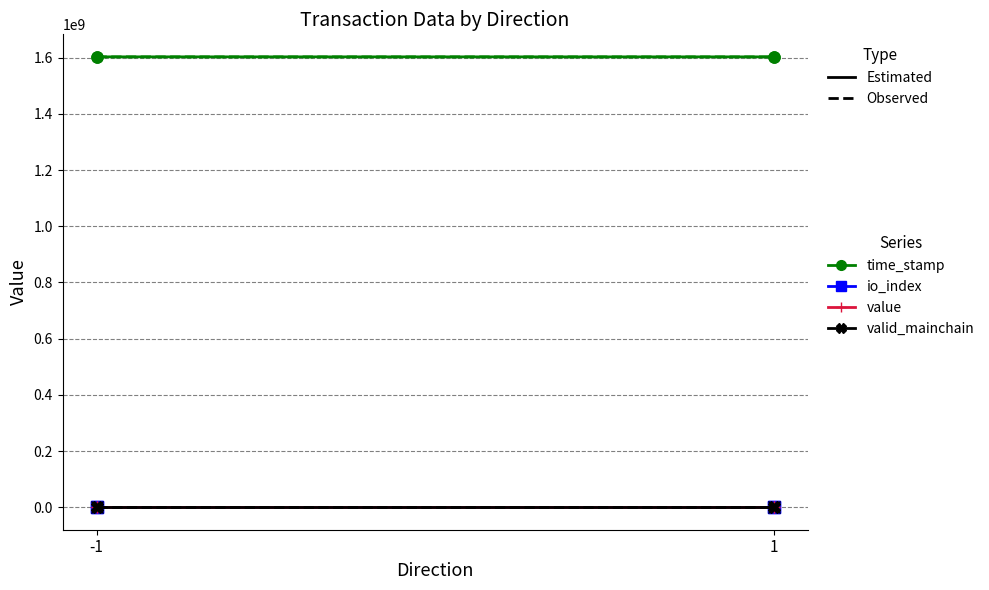

Is it true that value equals 18.9 at 1?

True